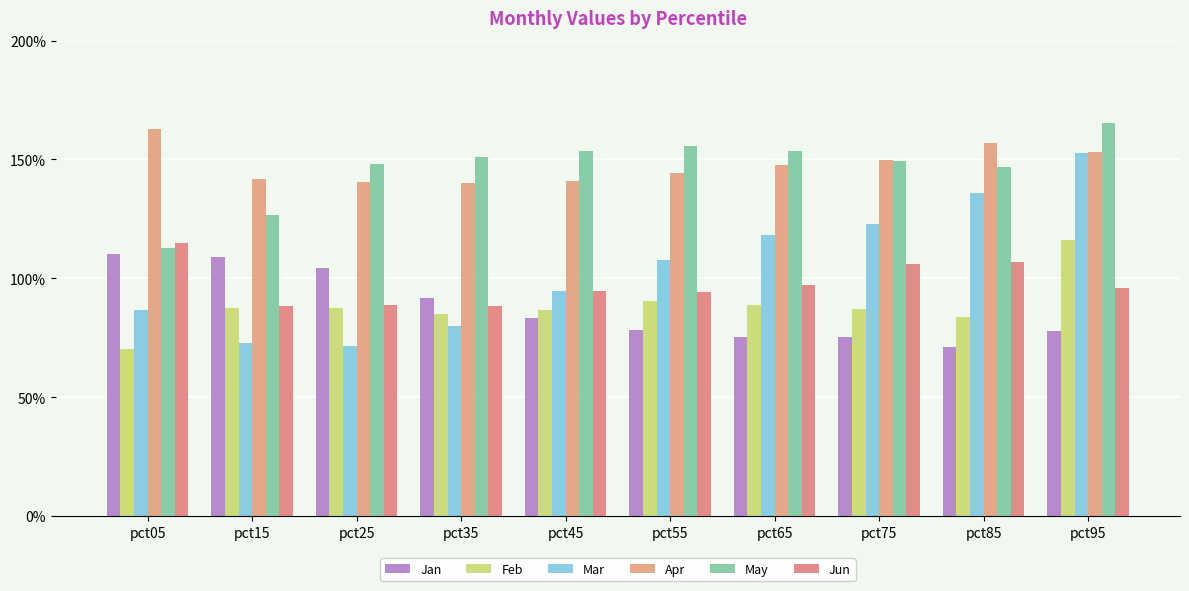

The Jun series shows 0.3 at pct15. True or false?

False